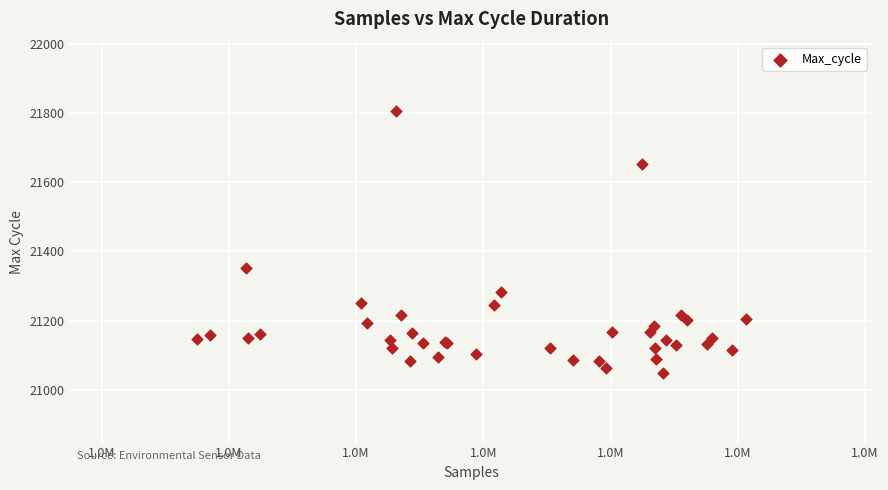

What Y value in the scatter plot is closest to 21427?

21352